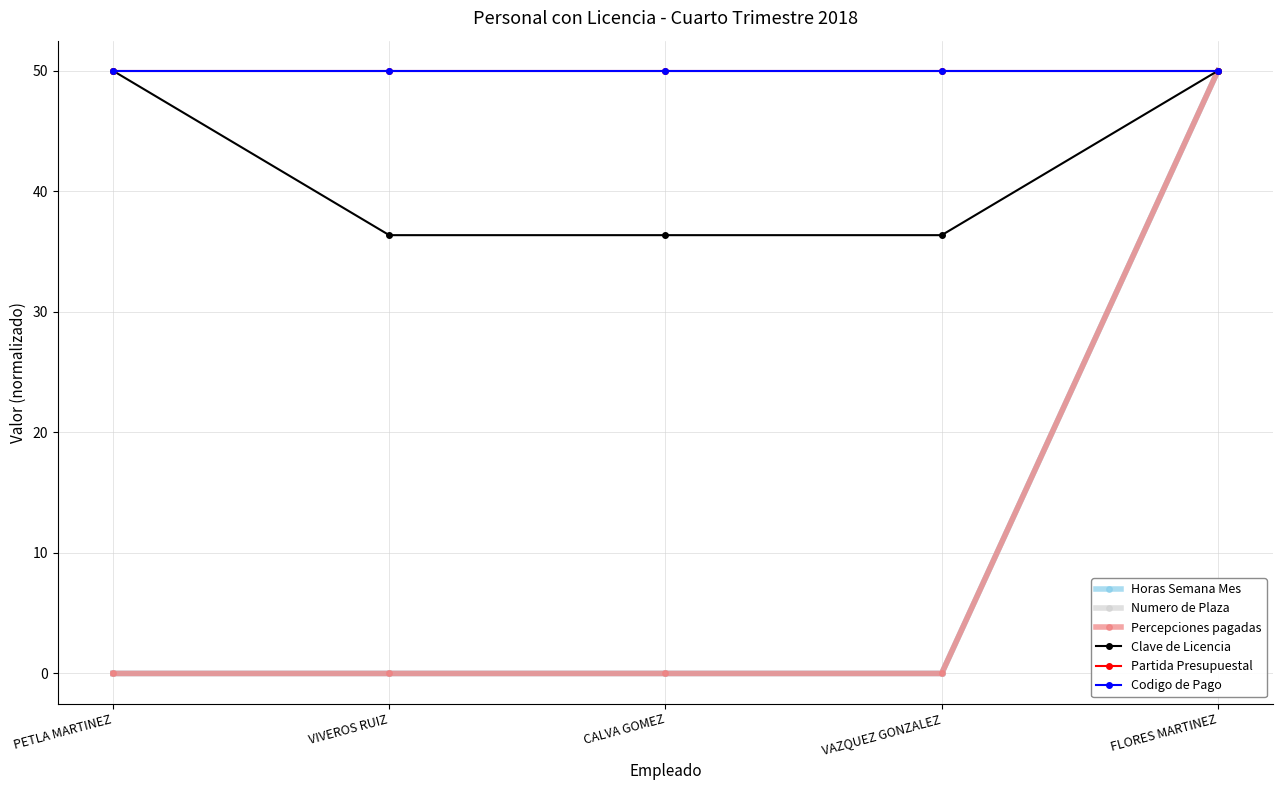

Is the value of Partida Presupuestal at VIVEROS RUIZ greater than the value of Codigo de Pago at PETLA MARTINEZ?

No